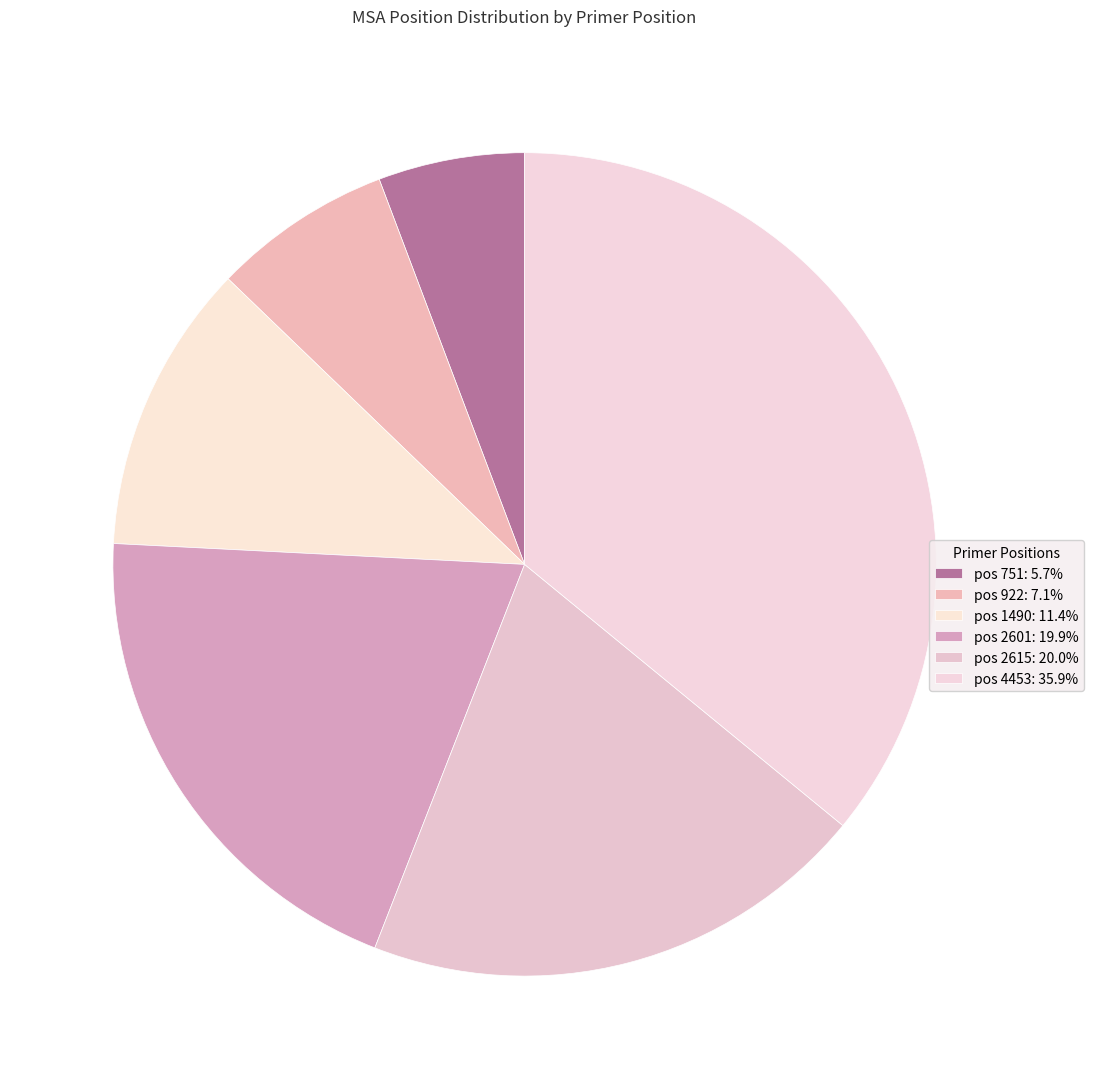

To the nearest percent, what is the difference between the largest and smallest slice percentages?

30%